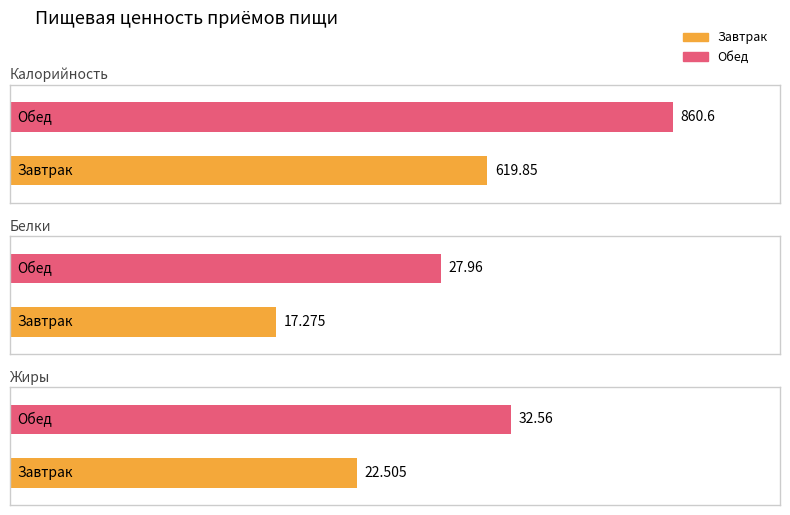

Is it true that Белки equals 10.3 at Завтрак?

False